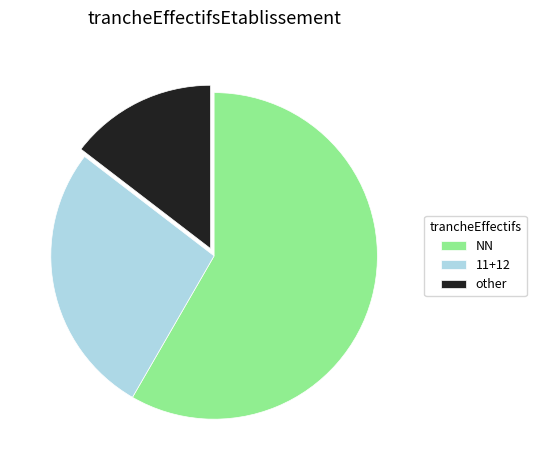

Do other and 11+12 together represent more than half of the pie?

No